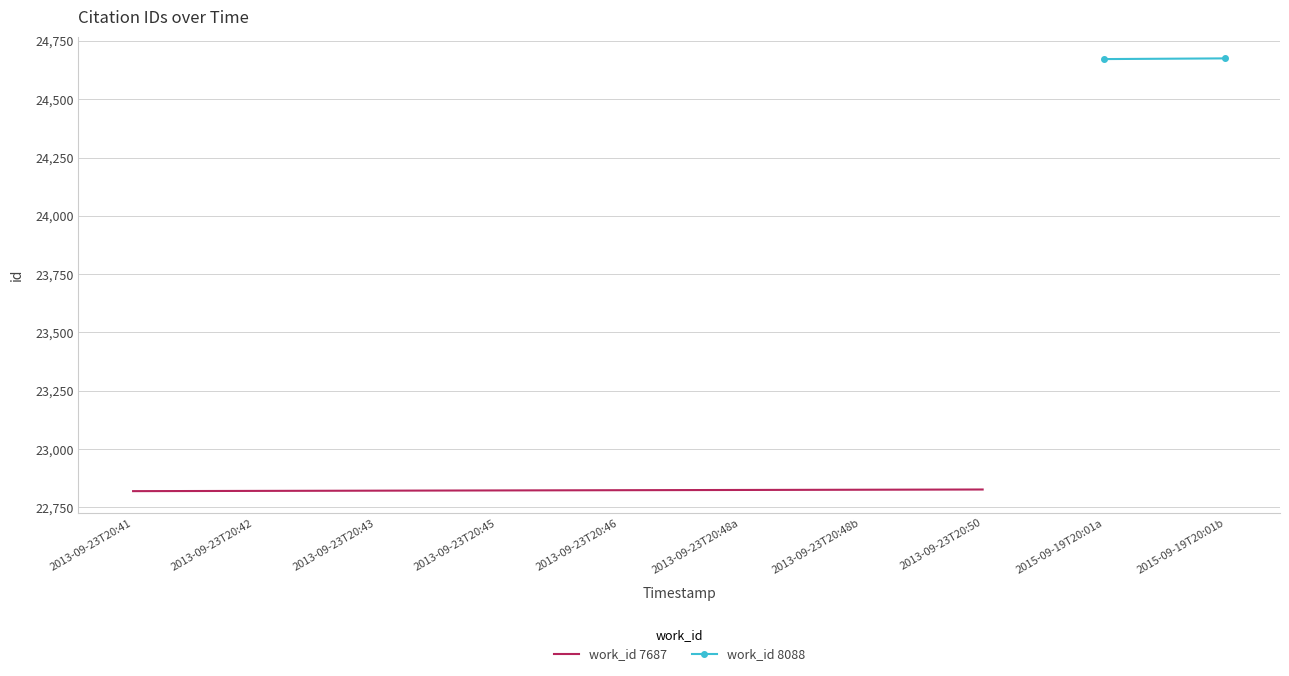

What is the minimum value for work_id 7687?

22820